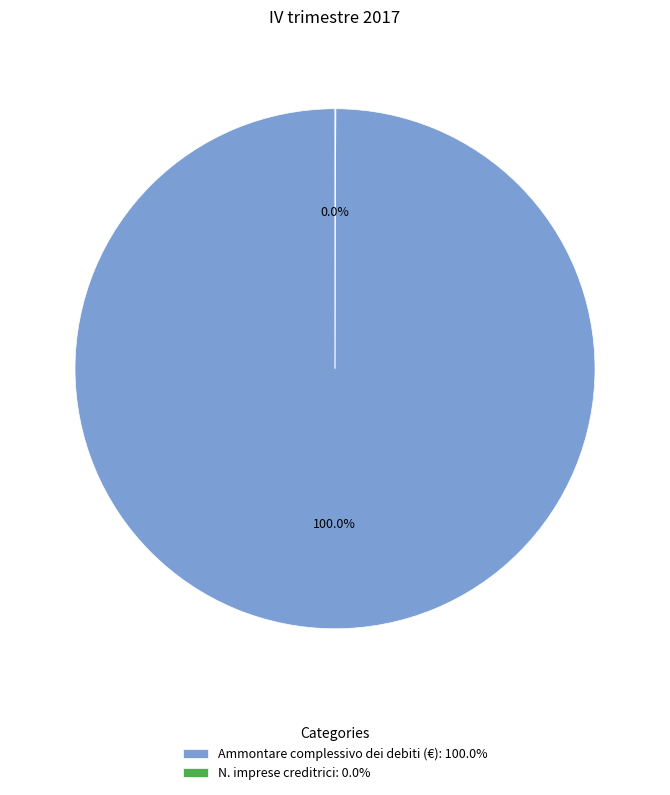

Does Ammontare complessivo dei debiti (€): 100.0% represent more than half of the total?

Yes